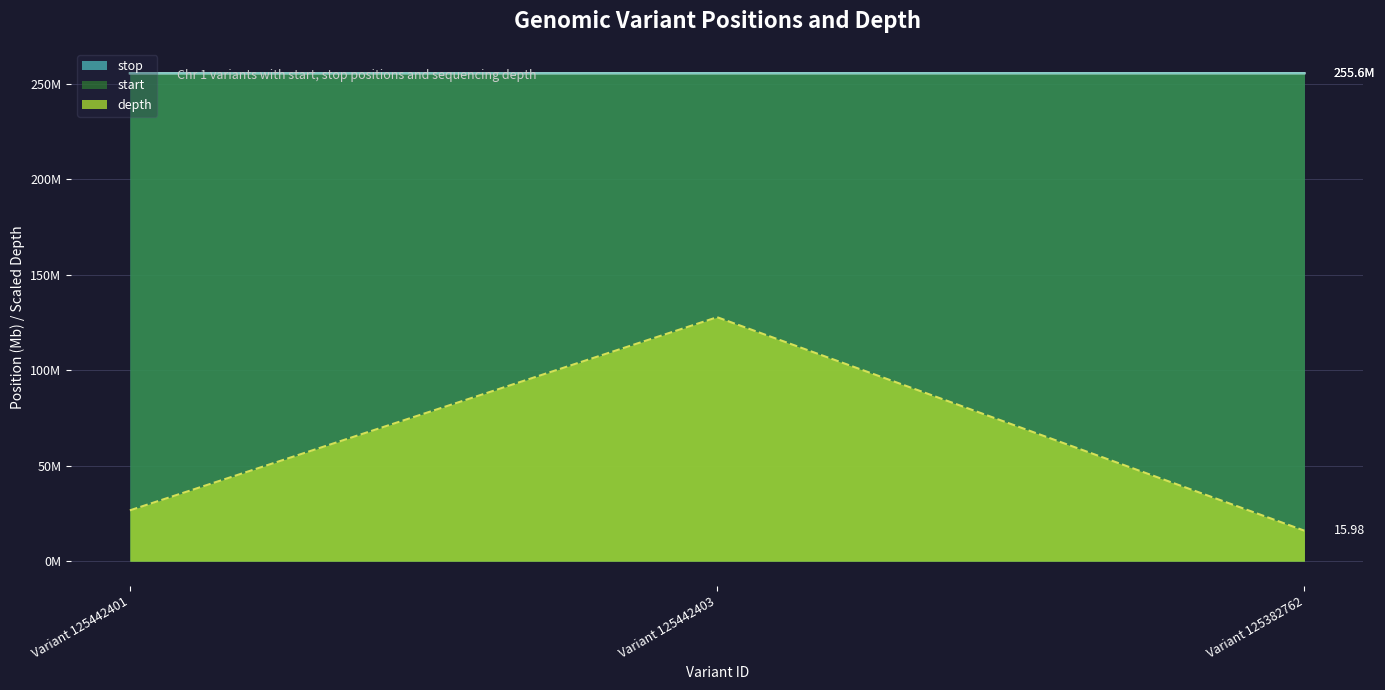

Does the chart display data point markers on the line(s)?

No